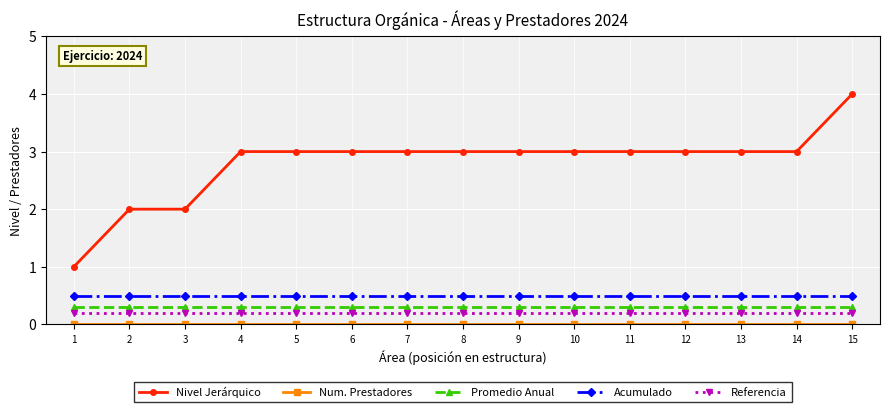

Between 3 and 7, which series saw the biggest shift?

Nivel Jerárquico